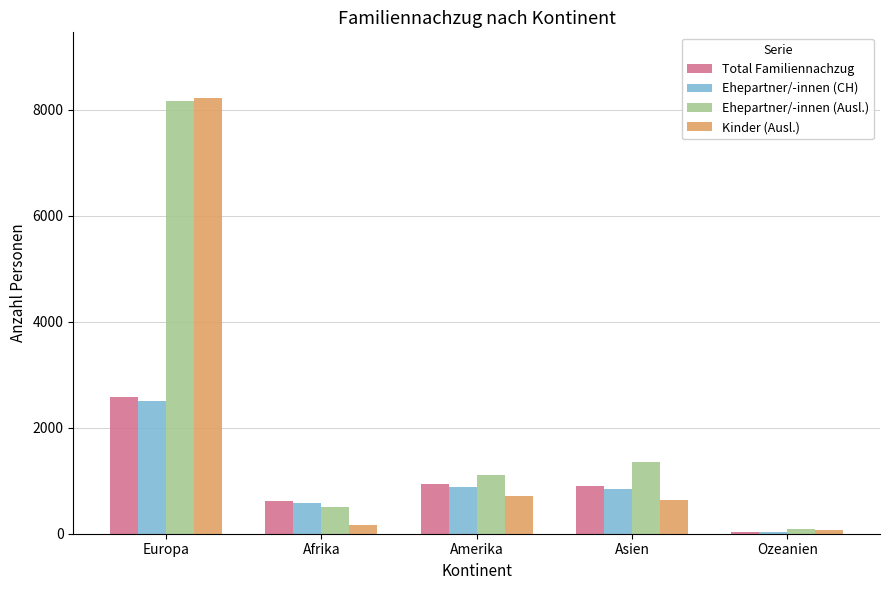

What is the average value of the Kinder (Ausl.) series?

1963